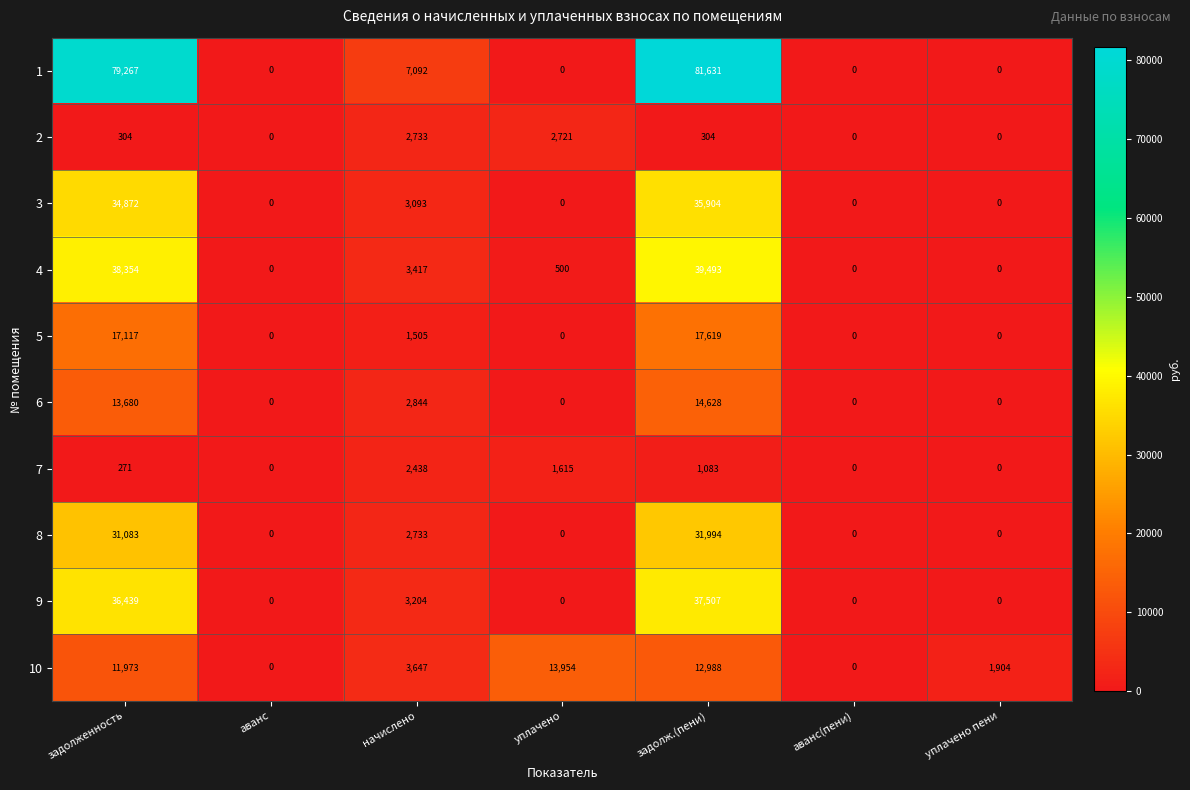

What is the difference between the second highest and minimum values in the 5 series?

17117